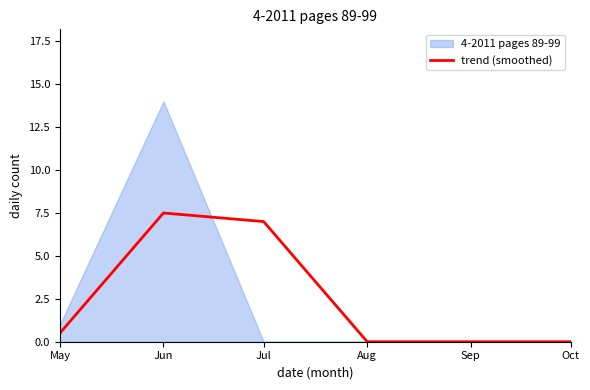

Between Jun and Aug, which is larger?

Jun